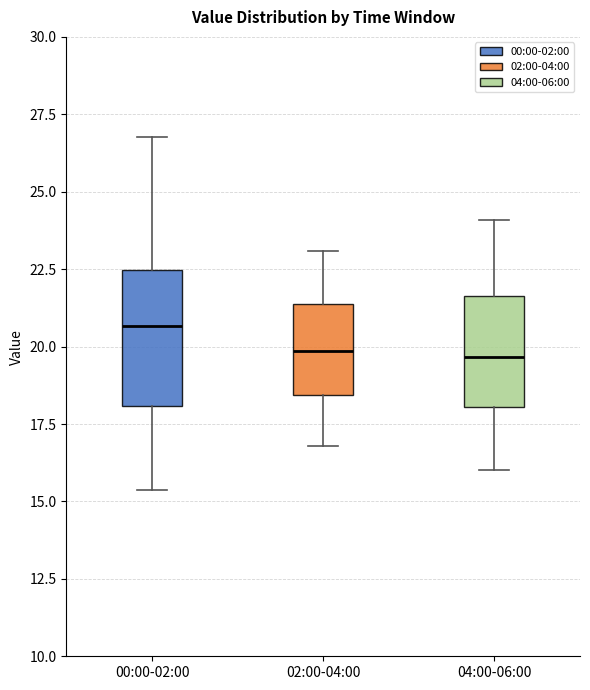

Which box has the highest median line?

00:00-02:00